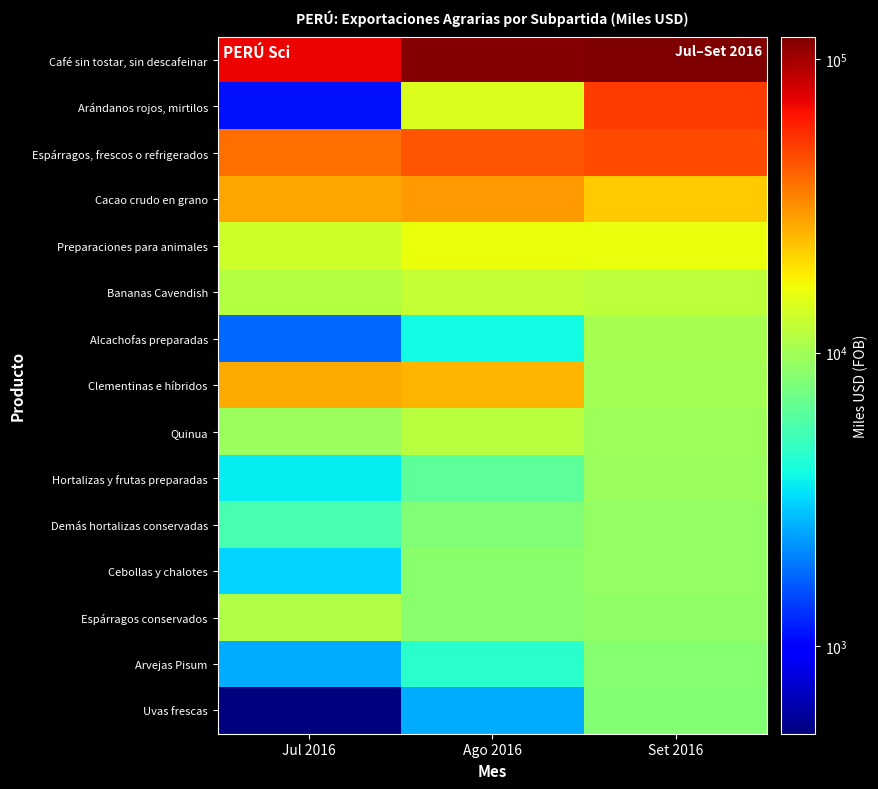

Reading left to right, list all the values displayed in this chart.

Café sin tostar, sin descafeinar: Jul 2016=69983.9	Ago 2016=116196.2	Set 2016=119082.5
Arándanos rojos, mirtilos: Jul 2016=1106.1	Ago 2016=14420.6	Set 2016=51780.2
Espárragos, frescos o refrigerados: Jul 2016=37999.9	Ago 2016=44502.0	Set 2016=47422.5
Cacao crudo en grano: Jul 2016=27750.7	Ago 2016=29309.2	Set 2016=22163.5
Preparaciones para animales: Jul 2016=13367.1	Ago 2016=16324.9	Set 2016=16012.1
Bananas Cavendish: Jul 2016=11362.3	Ago 2016=12551.0	Set 2016=12085.8
Alcachofas preparadas: Jul 2016=1742.4	Ago 2016=3907.8	Set 2016=10432.2
Clementinas e híbridos: Jul 2016=26932.6	Ago 2016=25322.5	Set 2016=10108.4
Quinua: Jul 2016=9530.4	Ago 2016=11484.9	Set 2016=9761.4
Hortalizas y frutas preparadas: Jul 2016=3520.8	Ago 2016=6318.0	Set 2016=9577.4
Demás hortalizas conservadas: Jul 2016=5451.0	Ago 2016=8041.6	Set 2016=9117.7
Cebollas y chalotes: Jul 2016=3127.2	Ago 2016=8495.4	Set 2016=9113.5
Espárragos conservados: Jul 2016=10970.0	Ago 2016=8606.4	Set 2016=8917.5
Arvejas Pisum: Jul 2016=2539.6	Ago 2016=4470.3	Set 2016=8409.9
Uvas frescas: Jul 2016=503.3	Ago 2016=2513.0	Set 2016=8120.4